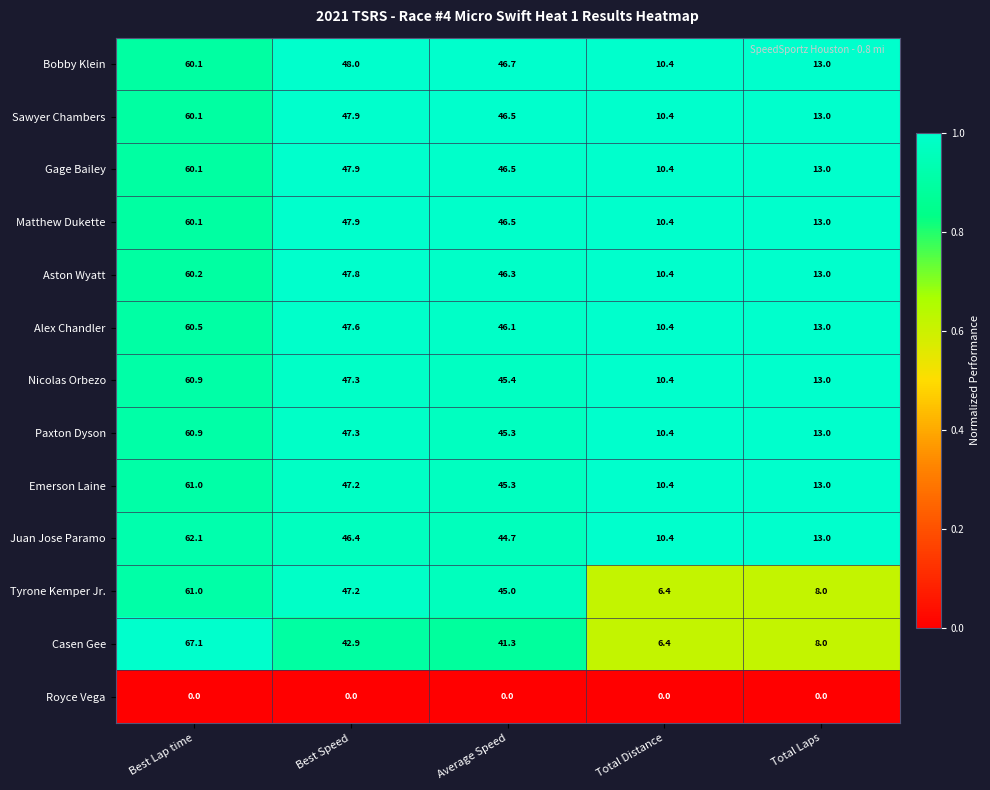

What is the approximate value of Nicolas Orbezo at Best Speed?

47.3